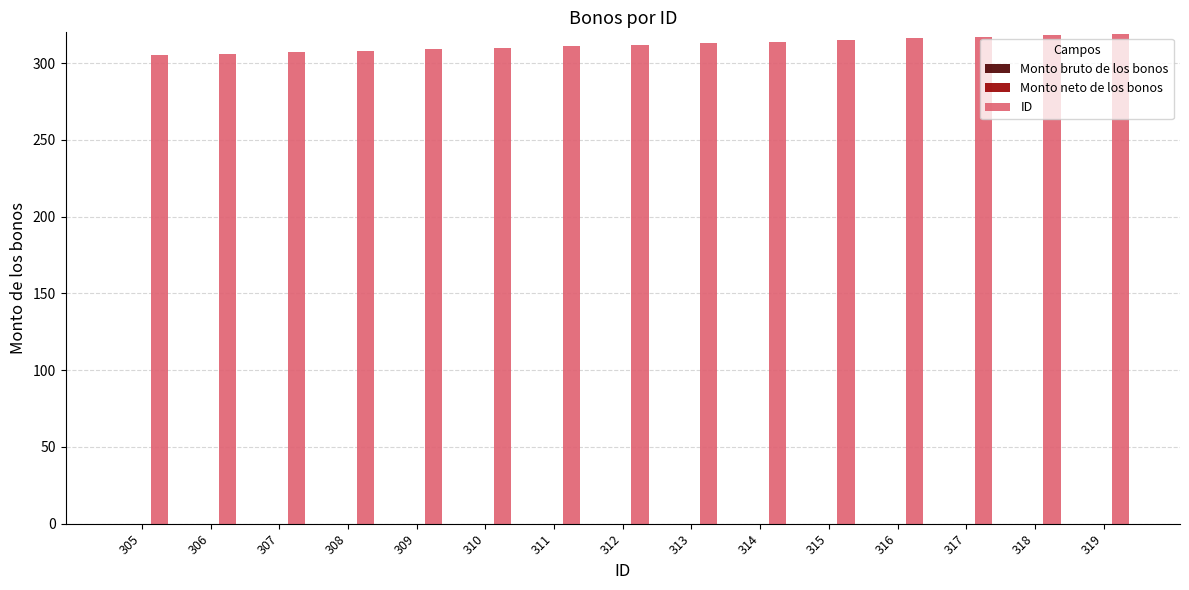

Approximately how many times larger is the value at 308 compared to 305?

1.0